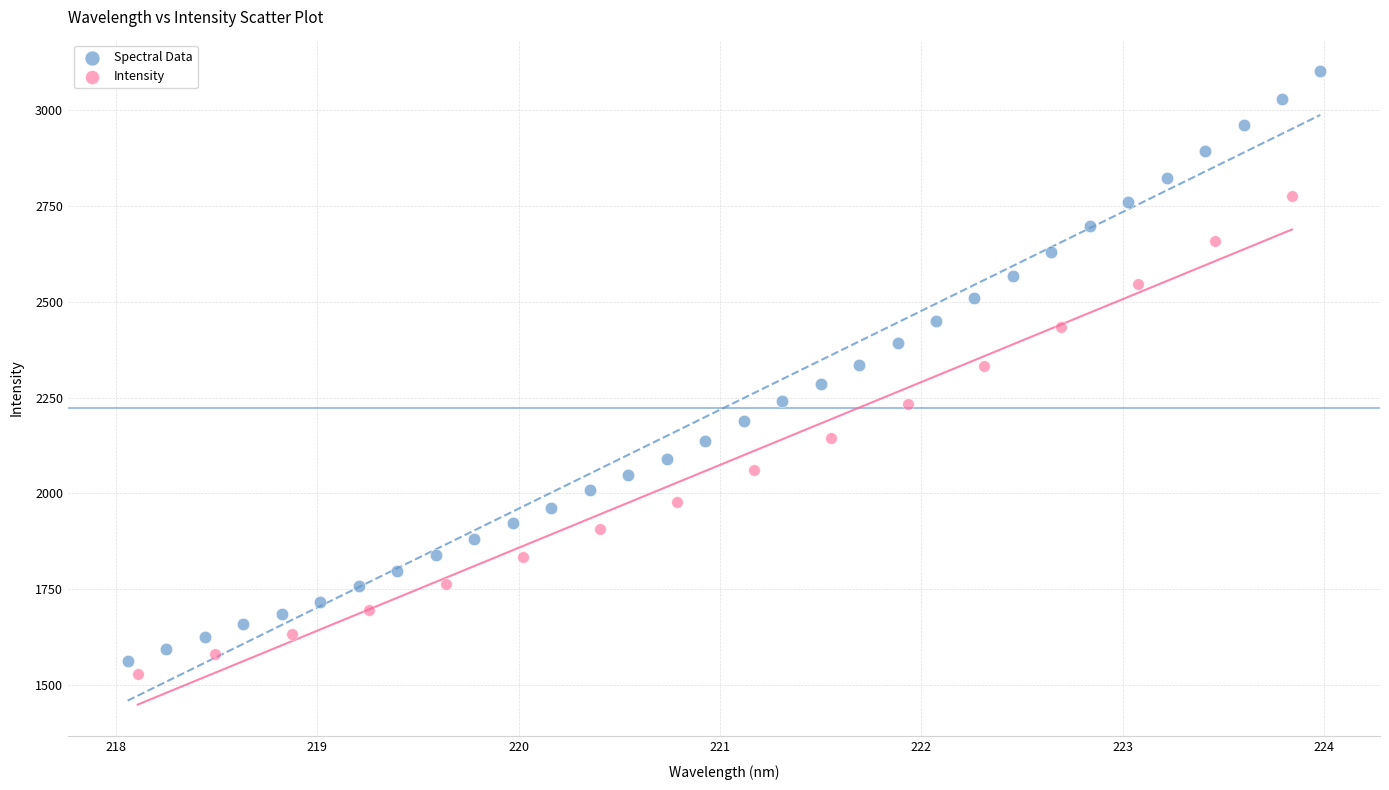

Which series contains the highest Y value?

Spectral Data